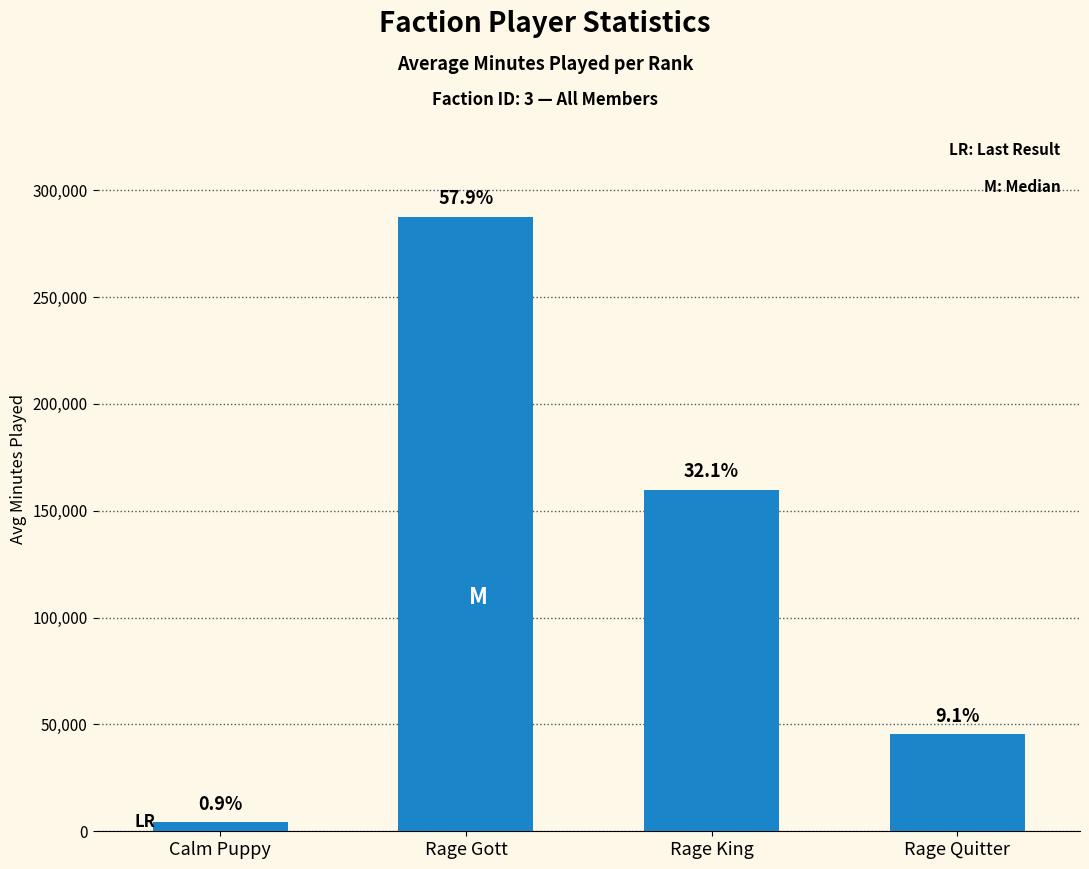

How many bars are there in total?

4